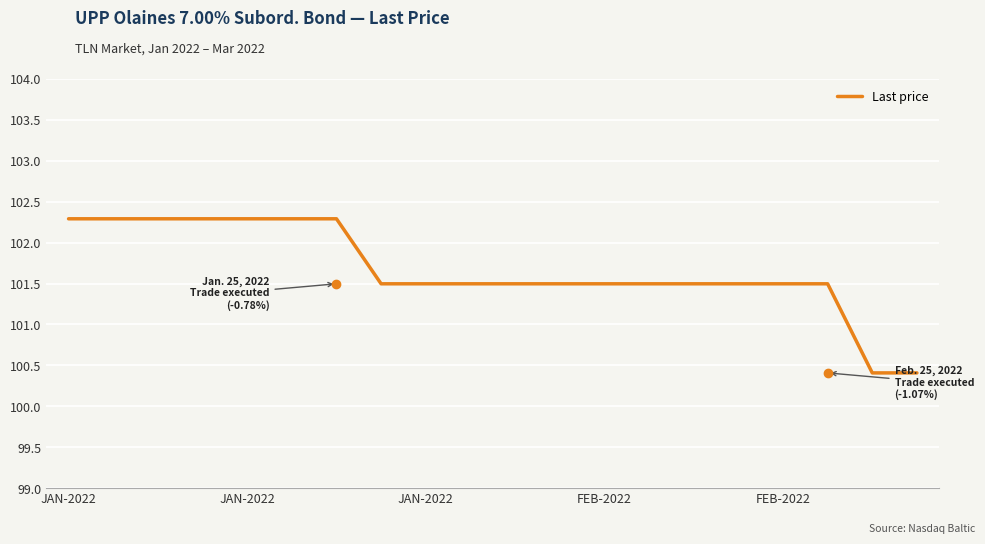

What is the minimum value shown in the chart?

100.4